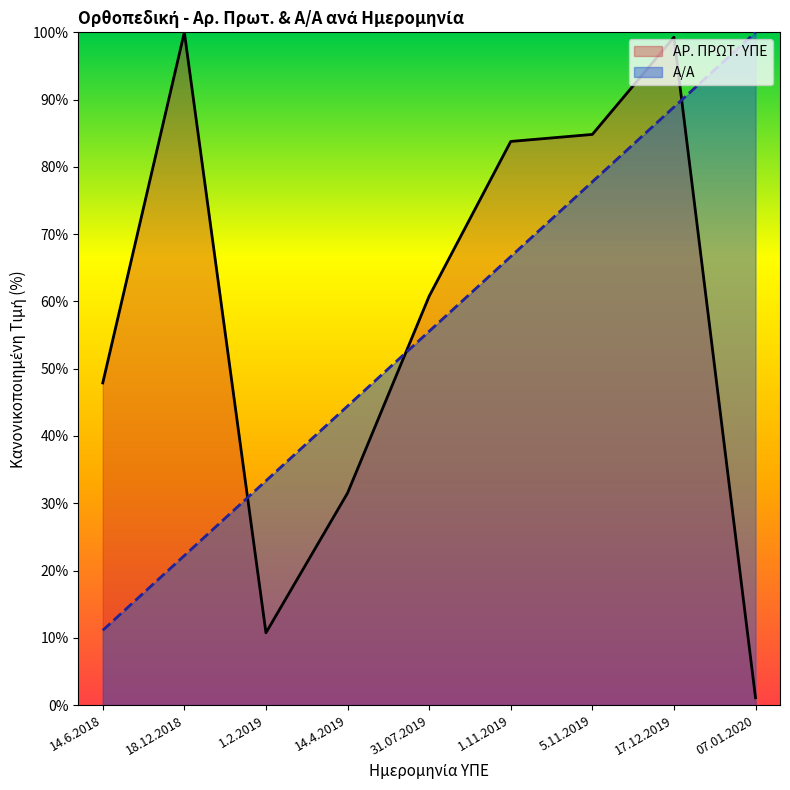

Does the chart display data point markers on the line(s)?

No